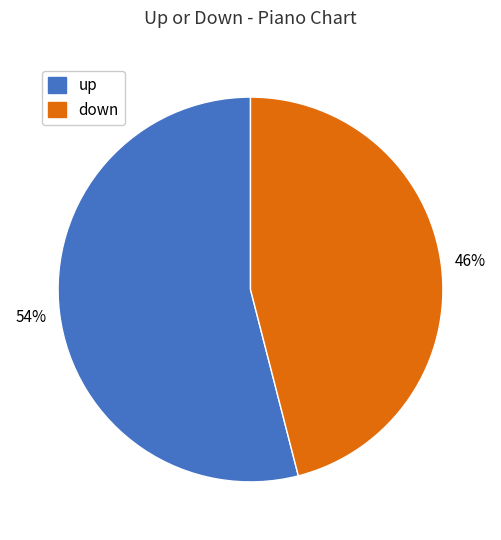

To the nearest percent, what is the difference between the largest and smallest slice percentages?

8%